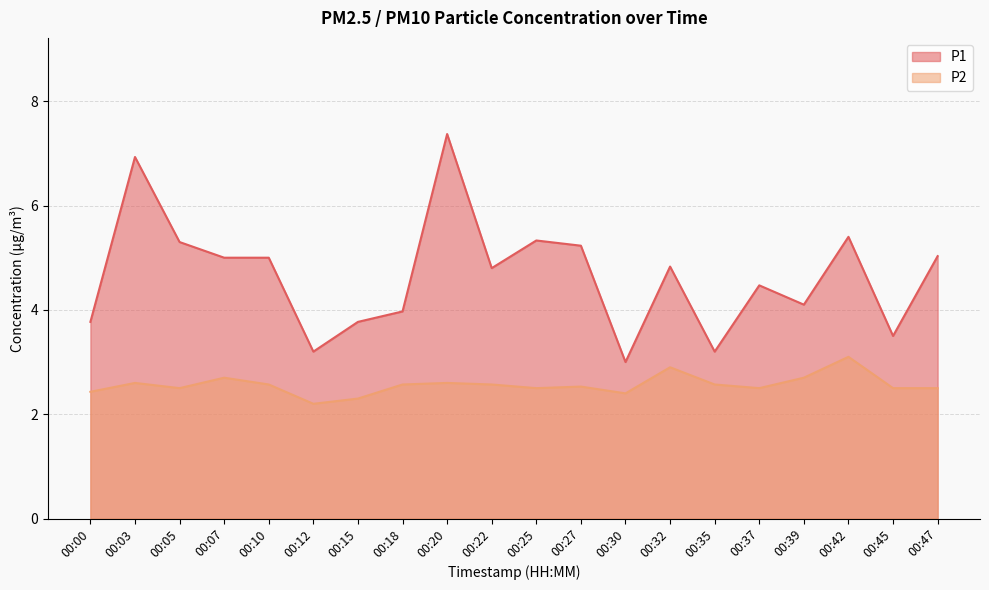

At how many categories does at least one series exceed 2?

20